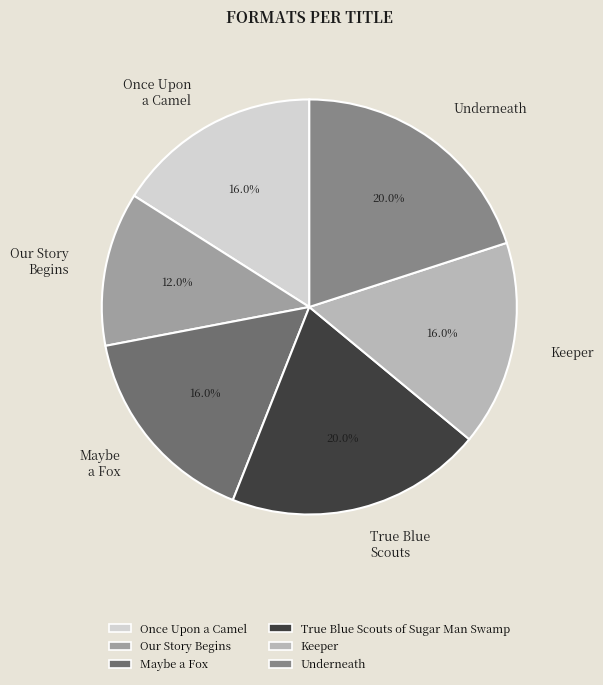

The Once Upon a Camel slice represents 16% of the pie. True or false?

True